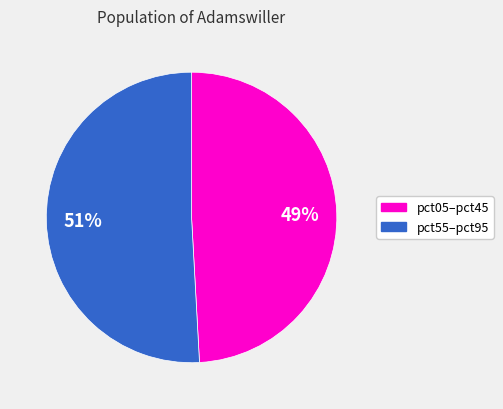

To the nearest percent, what is the difference between the largest and smallest slice percentages?

2%